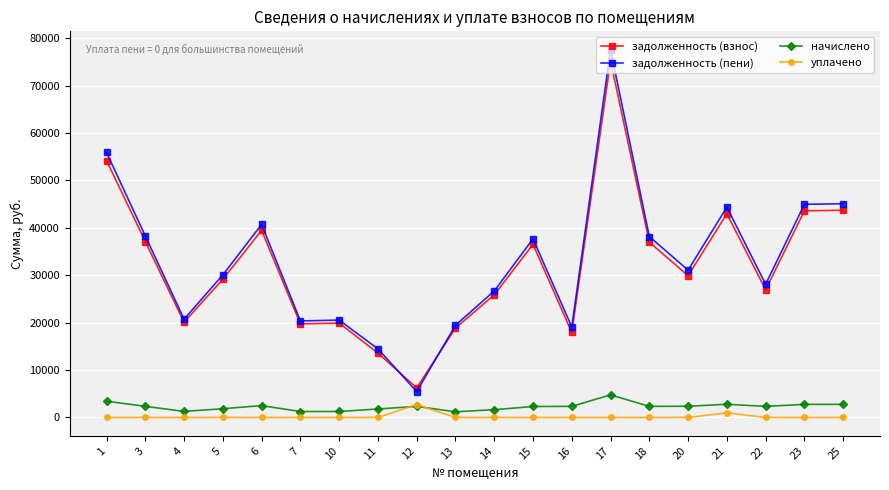

What is the approximate value of задолженность (пени) at 3?

38276.3